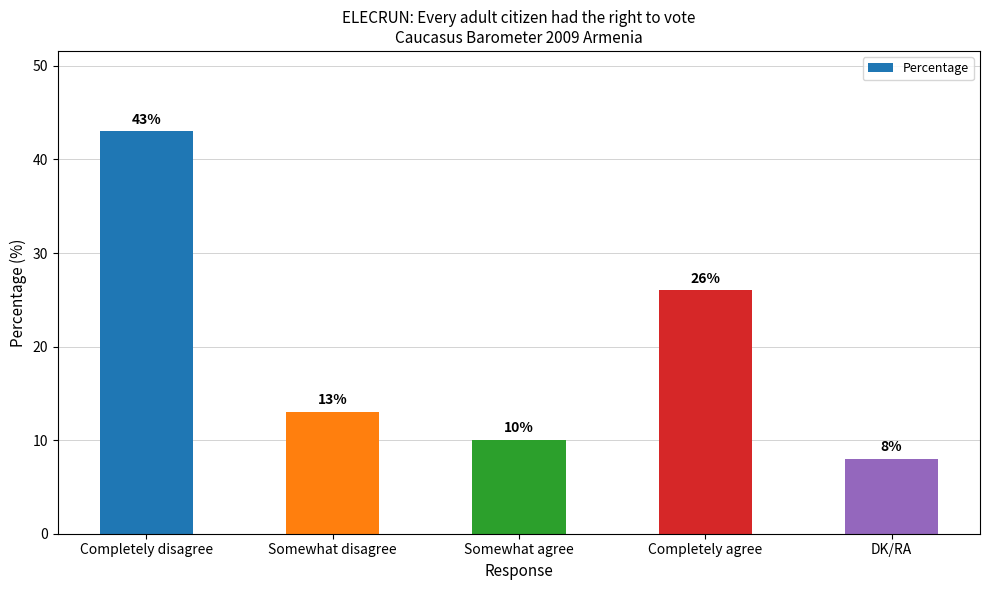

Does the chart contain any negative values?

No